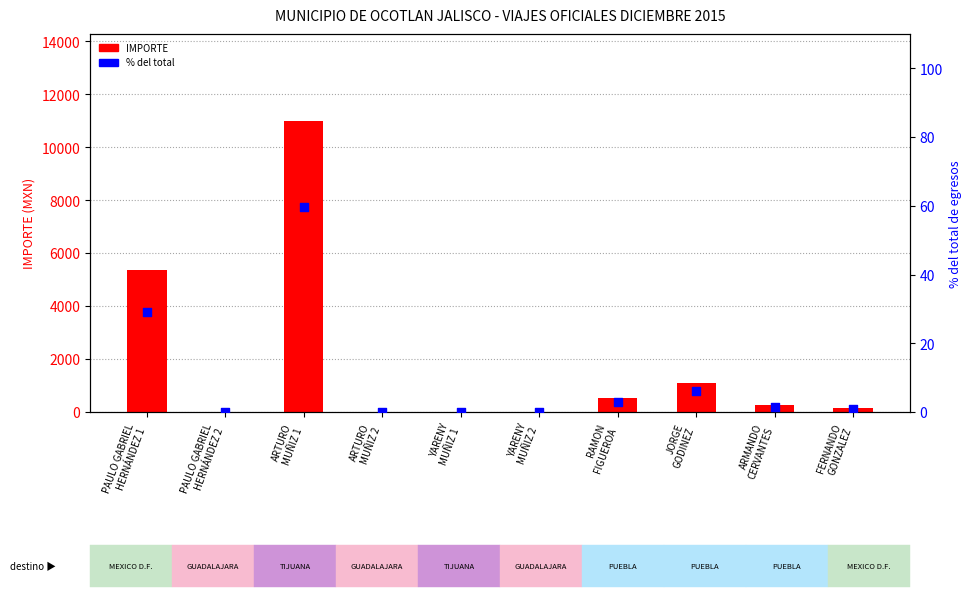

What are all the series names shown in the legend?

IMPORTE, % del total